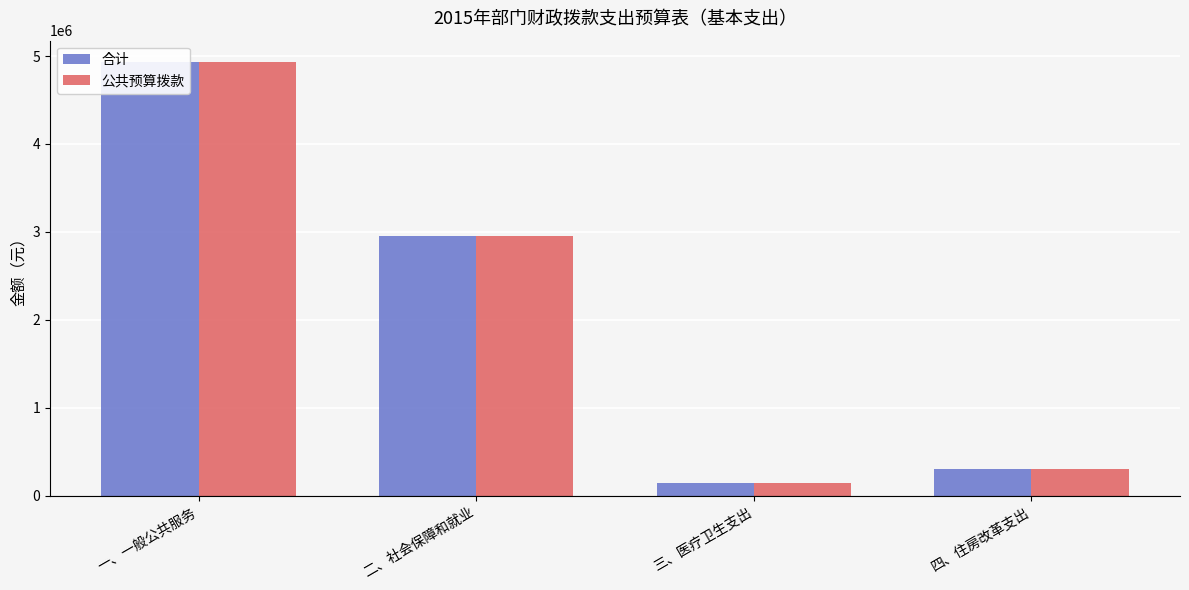

How many data points in 合计 are less than 2949146?

2